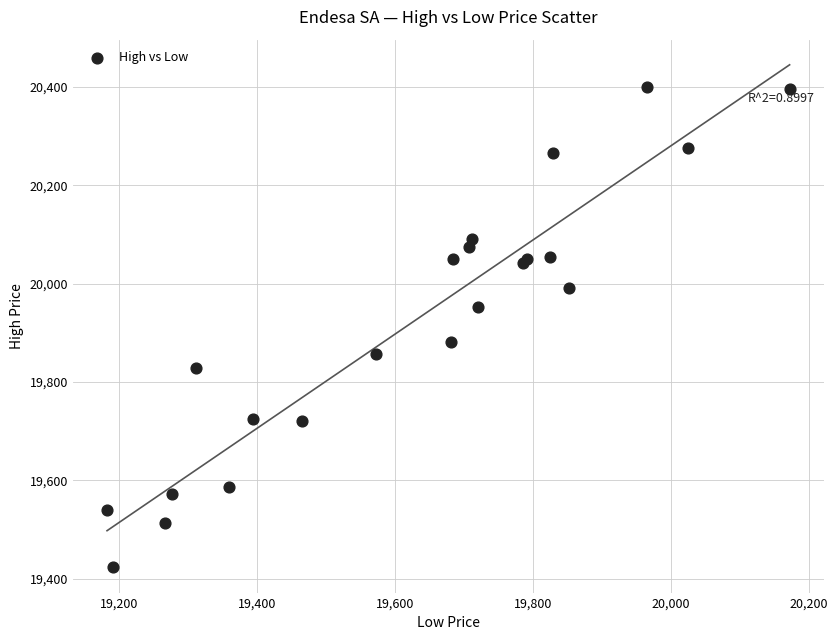

What Y value in the scatter plot is closest to 19911?

19882